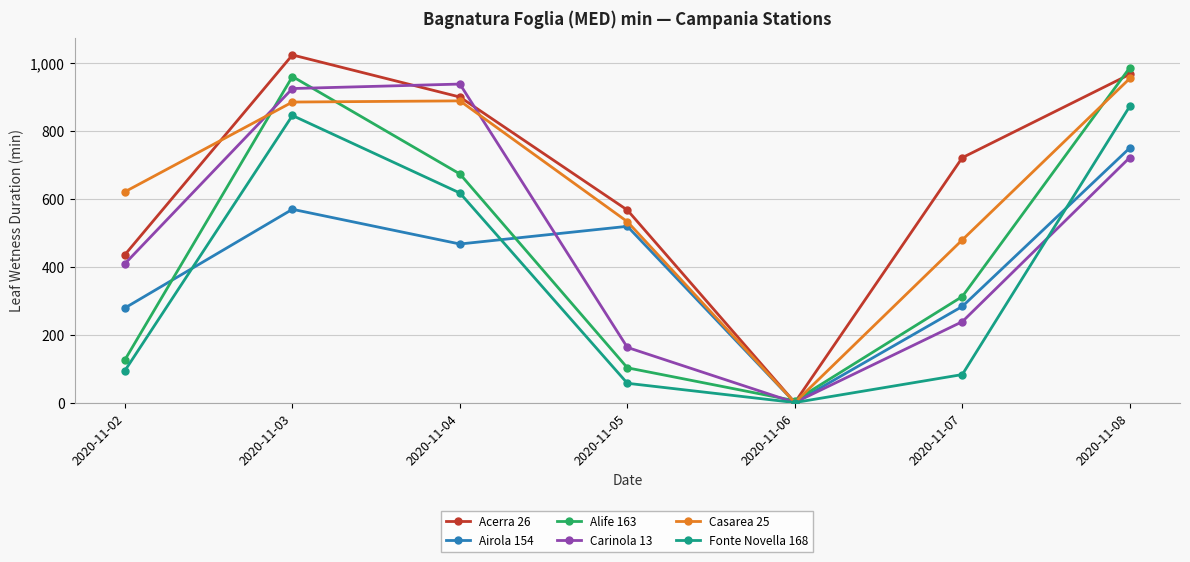

Which series changed the most between 2020-11-07 and 2020-11-08?

Fonte Novella 168